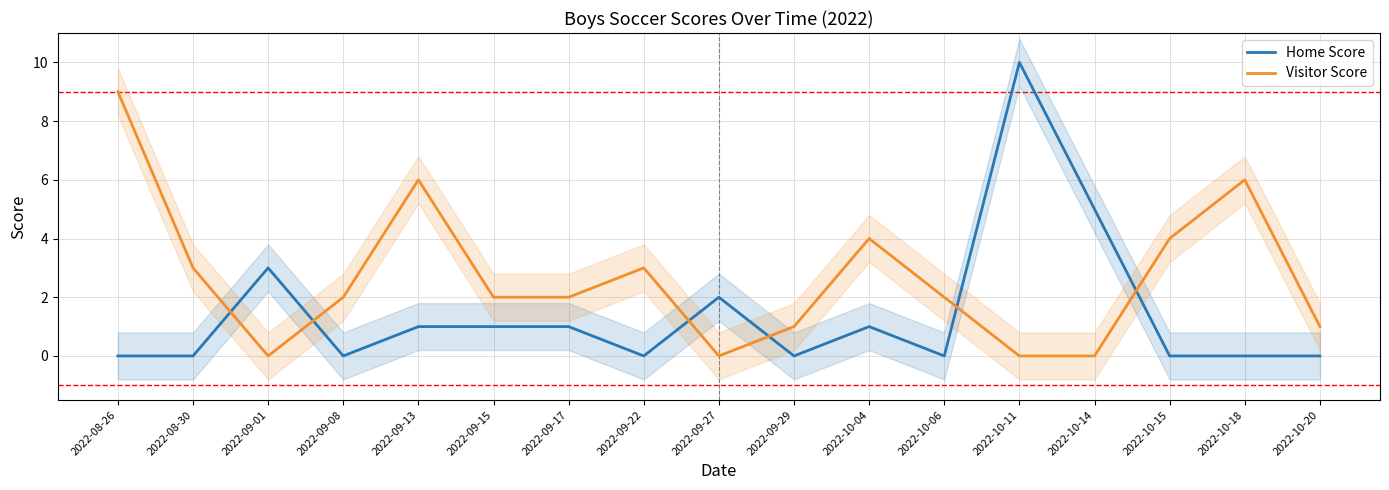

What is the label of the 3rd point from the right?

2022-10-15